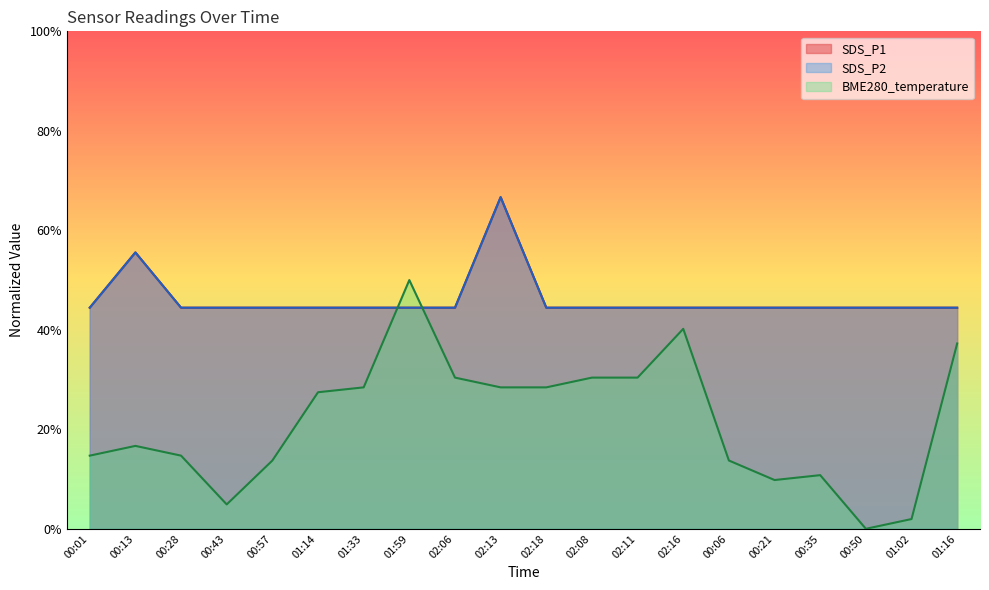

Reading left to right, what are all the values shown in this chart?

SDS_P1: 00:01=0.4	00:13=0.6	00:28=0.4	00:43=0.4	00:57=0.4	01:14=0.4	01:33=0.4	01:59=0.4	02:06=0.4	02:13=0.7	02:18=0.4	02:08=0.4	02:11=0.4	02:16=0.4	00:06=0.4	00:21=0.4	00:35=0.4	00:50=0.4	01:02=0.4	01:16=0.4
SDS_P2: 00:01=0.4	00:13=0.6	00:28=0.4	00:43=0.4	00:57=0.4	01:14=0.4	01:33=0.4	01:59=0.4	02:06=0.4	02:13=0.7	02:18=0.4	02:08=0.4	02:11=0.4	02:16=0.4	00:06=0.4	00:21=0.4	00:35=0.4	00:50=0.4	01:02=0.4	01:16=0.4
BME280_temperature: 00:01=0.1	00:13=0.2	00:28=0.1	00:43=0.0	00:57=0.1	01:14=0.3	01:33=0.3	01:59=0.5	02:06=0.3	02:13=0.3	02:18=0.3	02:08=0.3	02:11=0.3	02:16=0.4	00:06=0.1	00:21=0.1	00:35=0.1	00:50=0.0	01:02=0.0	01:16=0.4